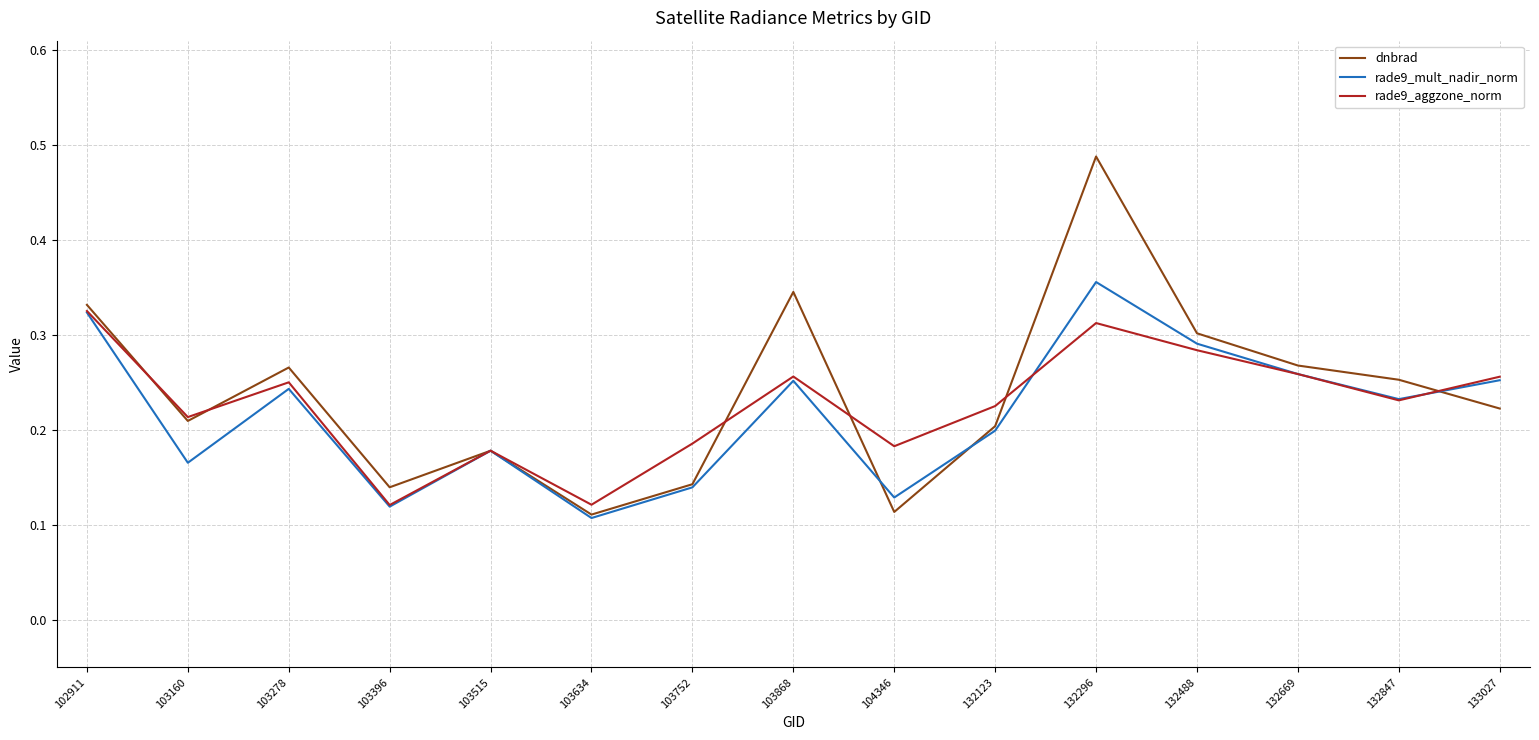

At which label does rade9_mult_nadir_norm reach its peak?

132296